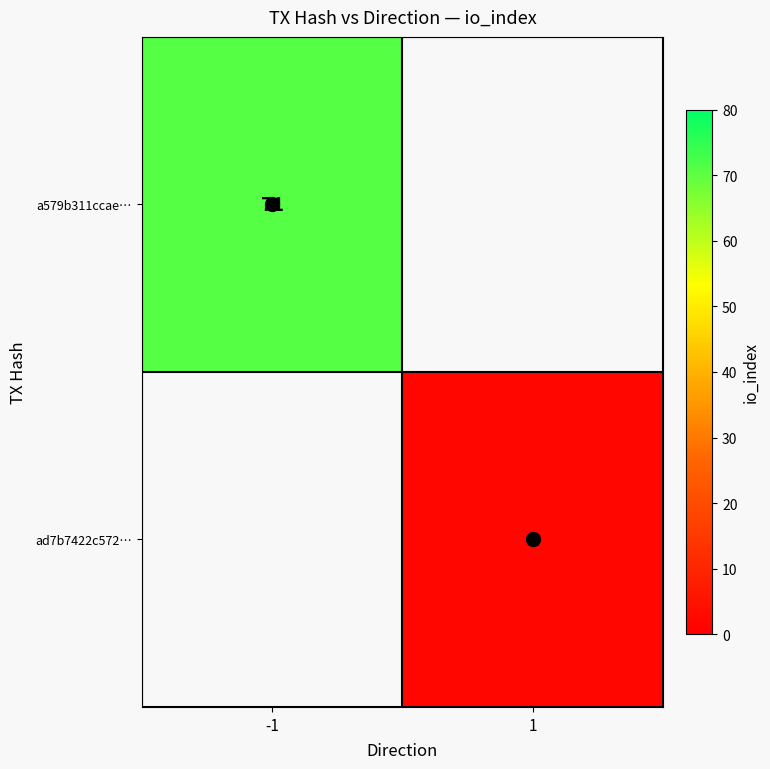

Is it true that ad7b7422c572… equals 2 at 1?

True